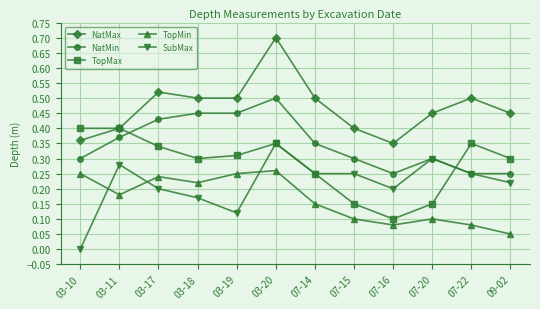

True or false: NatMax and NatMin intersect in this chart.

False